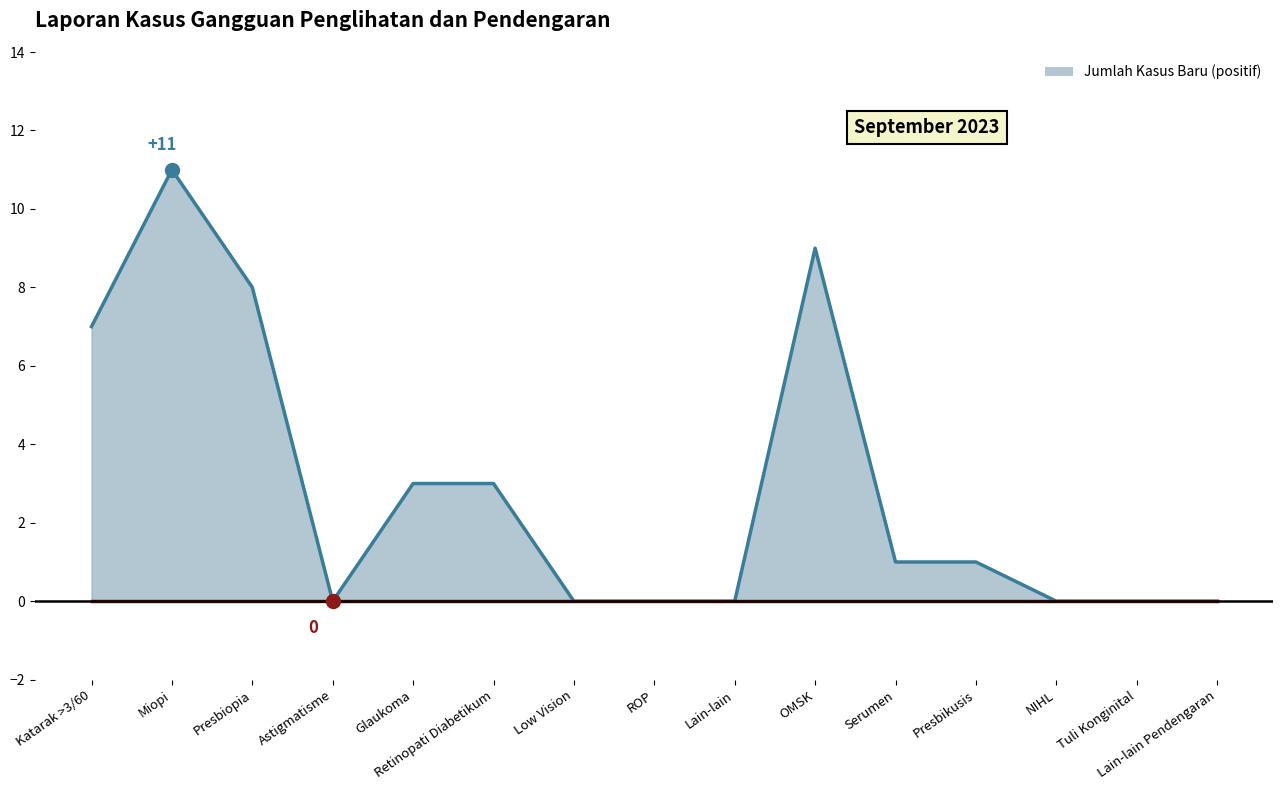

What is the change in value from Low Vision to Serumen?

+1